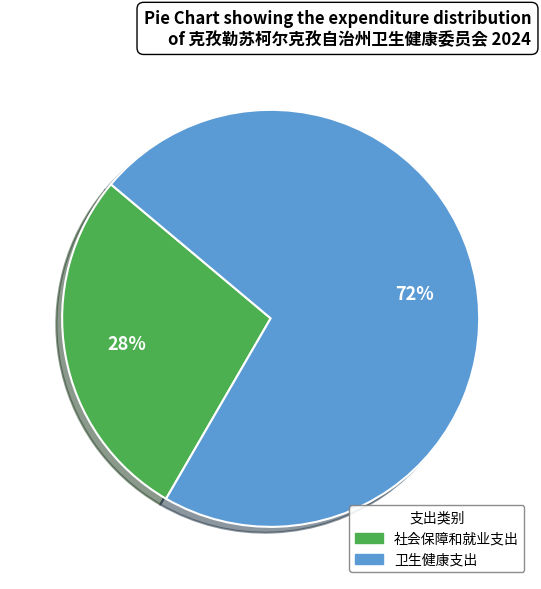

To the nearest percent, what is the combined percentage of 卫生健康支出 and 社会保障和就业支出?

100%